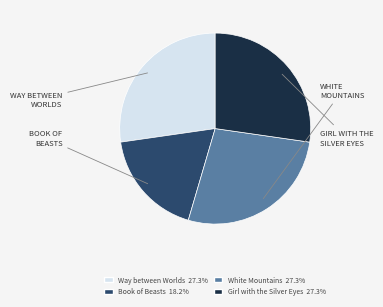

Is there any slice that represents more than half of the pie?

No